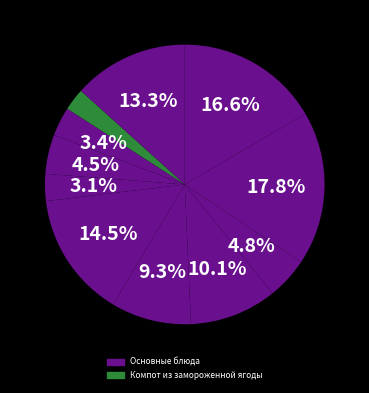

How many segments does this pie chart have?

11